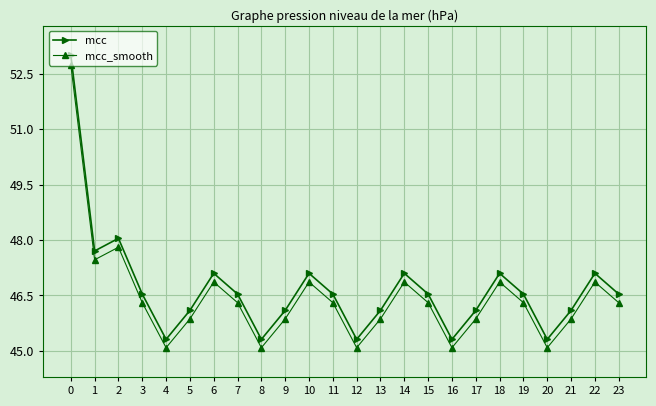

Which series has the largest range (max minus min)?

mcc